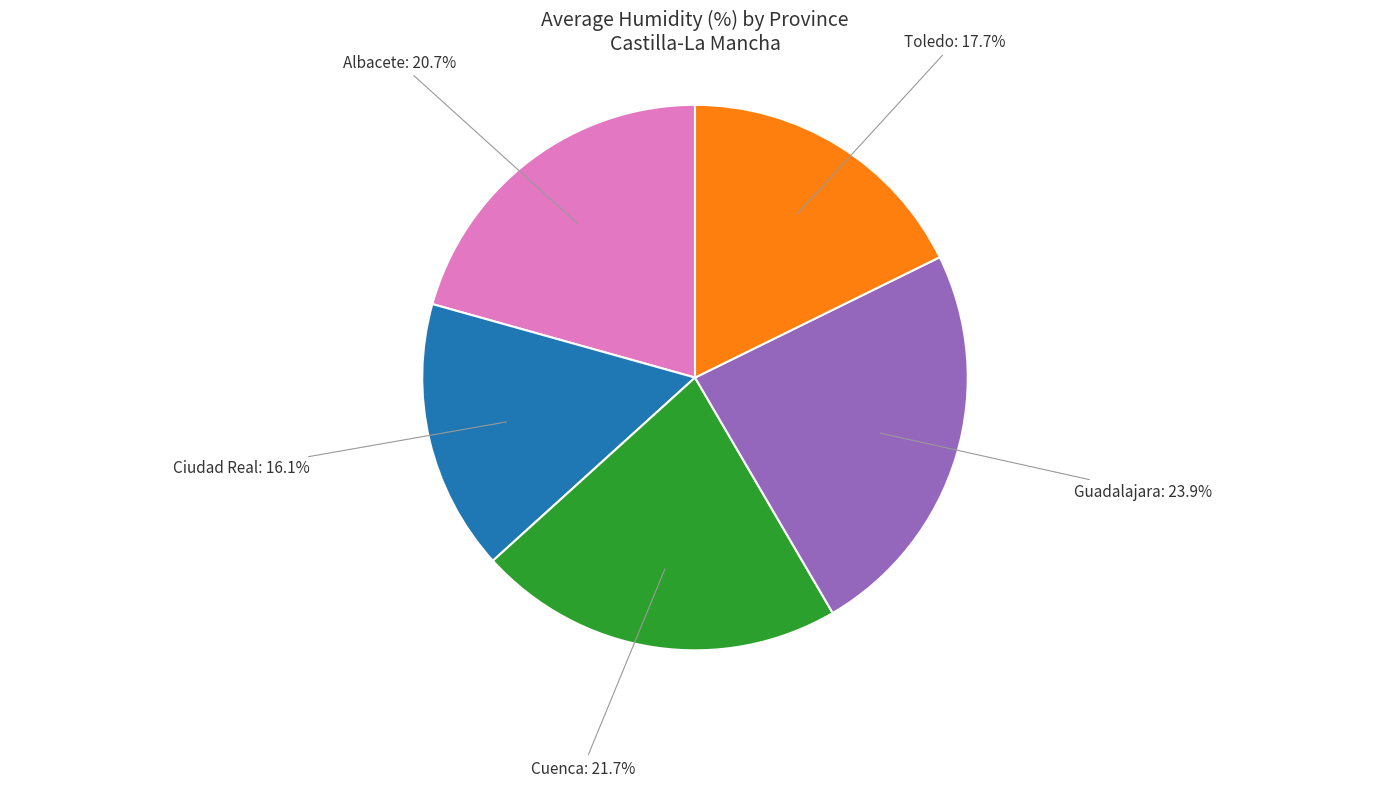

To the nearest percent, what is the average slice percentage?

20%